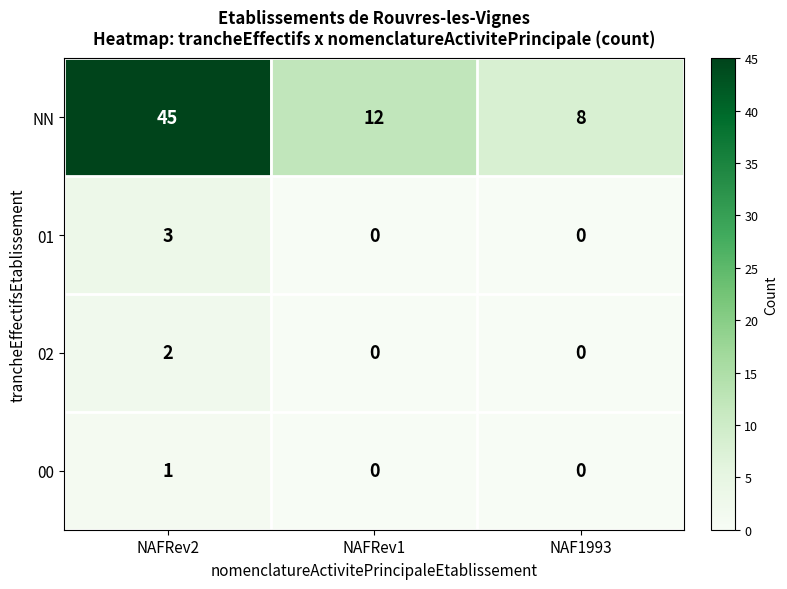

Reading left to right, what are all the values shown in this chart?

NN: NAFRev2=45	NAFRev1=12	NAF1993=8
01: NAFRev2=3	NAFRev1=0	NAF1993=0
02: NAFRev2=2	NAFRev1=0	NAF1993=0
00: NAFRev2=1	NAFRev1=0	NAF1993=0